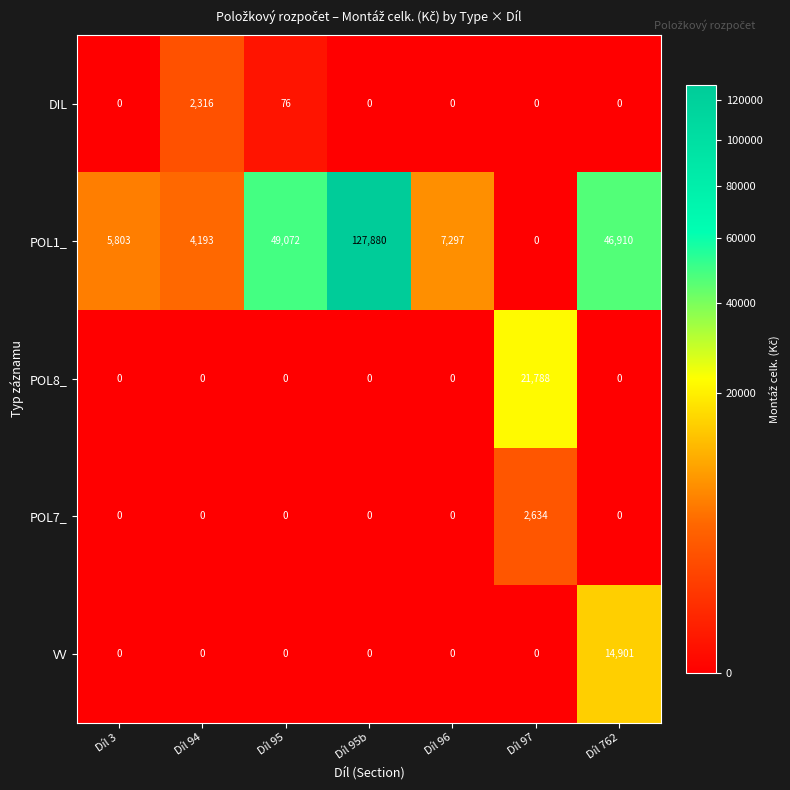

What is the total value across all series at Díl 95?

49148